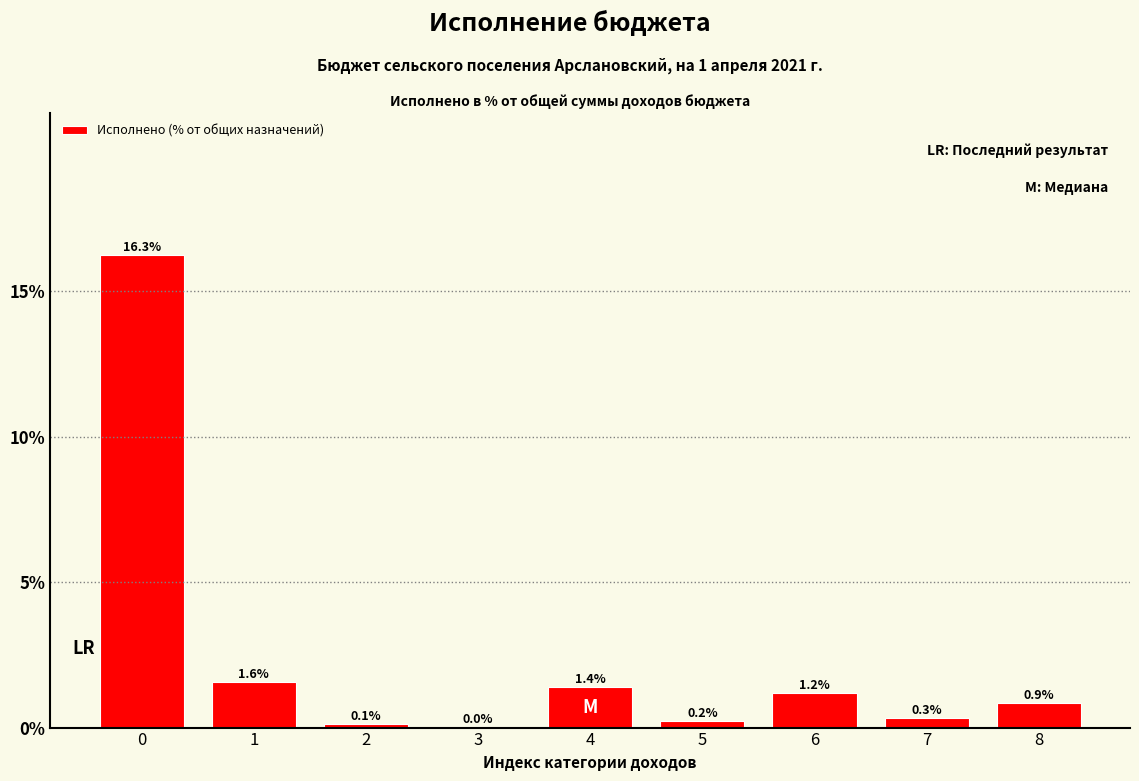

Read the value at 4.

1.4